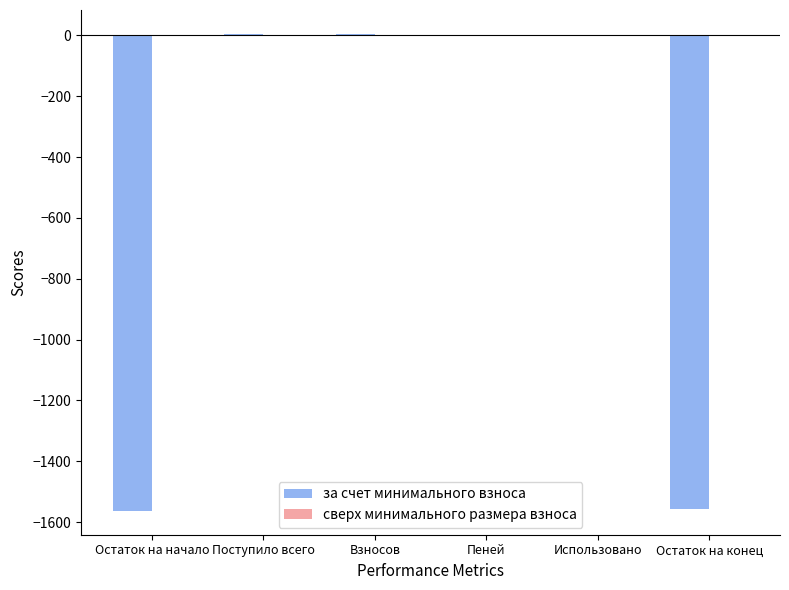

Which has a higher value, Остаток на конец or Поступило всего?

Поступило всего